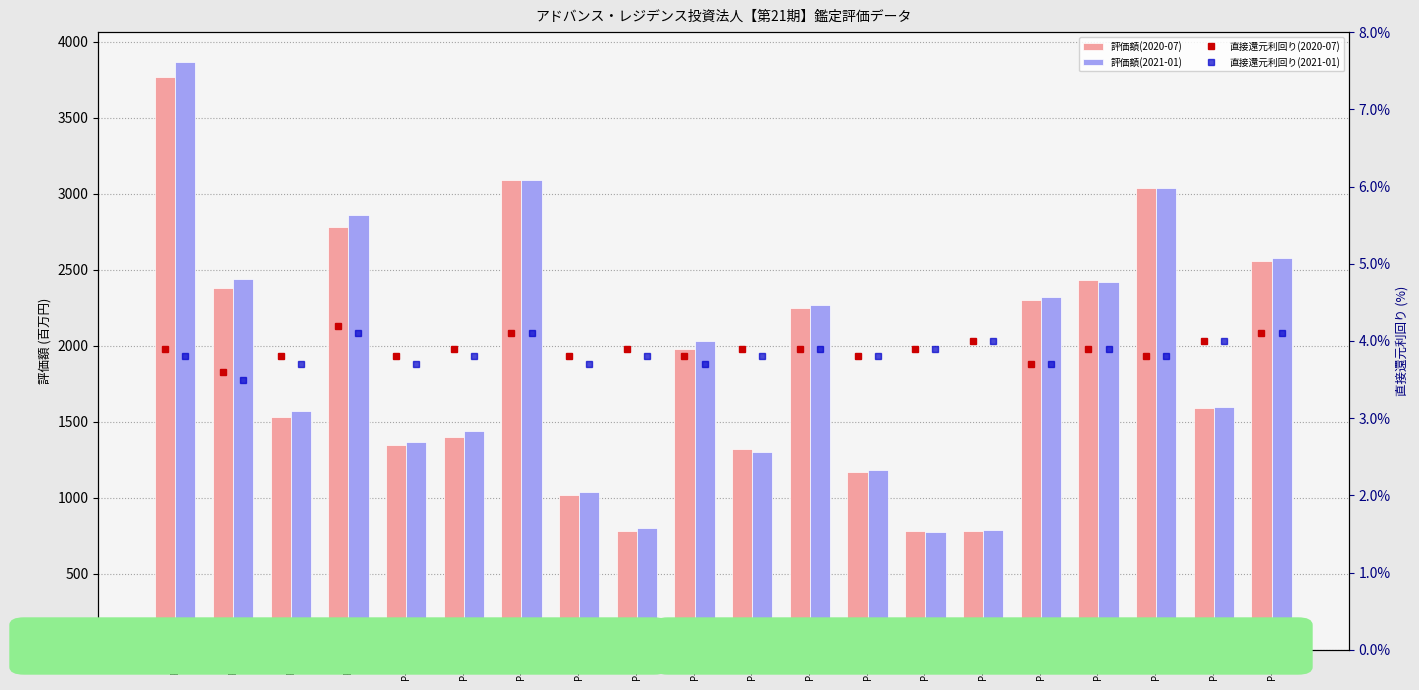

True or false: 評価額(2021-01) has a value of 3090.0 at P-14.

True